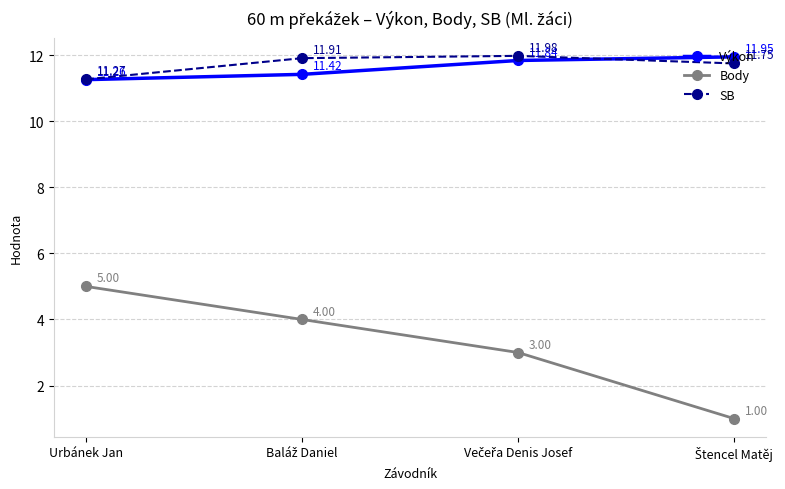

How many lines are shown in the chart?

3